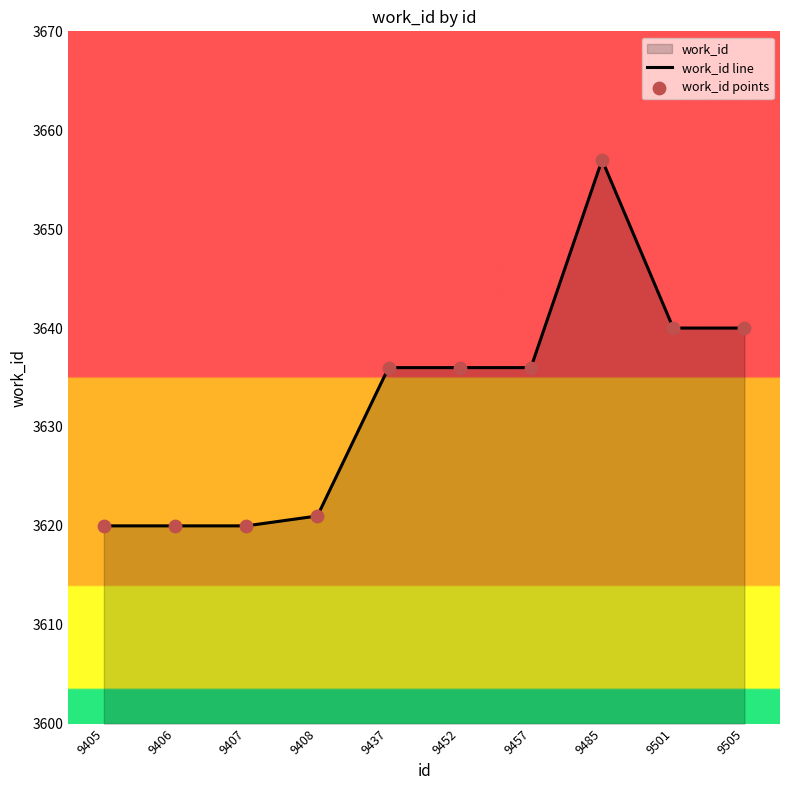

Is the value of work_id line at 9485 greater than the value of work_id points at 9437?

Yes